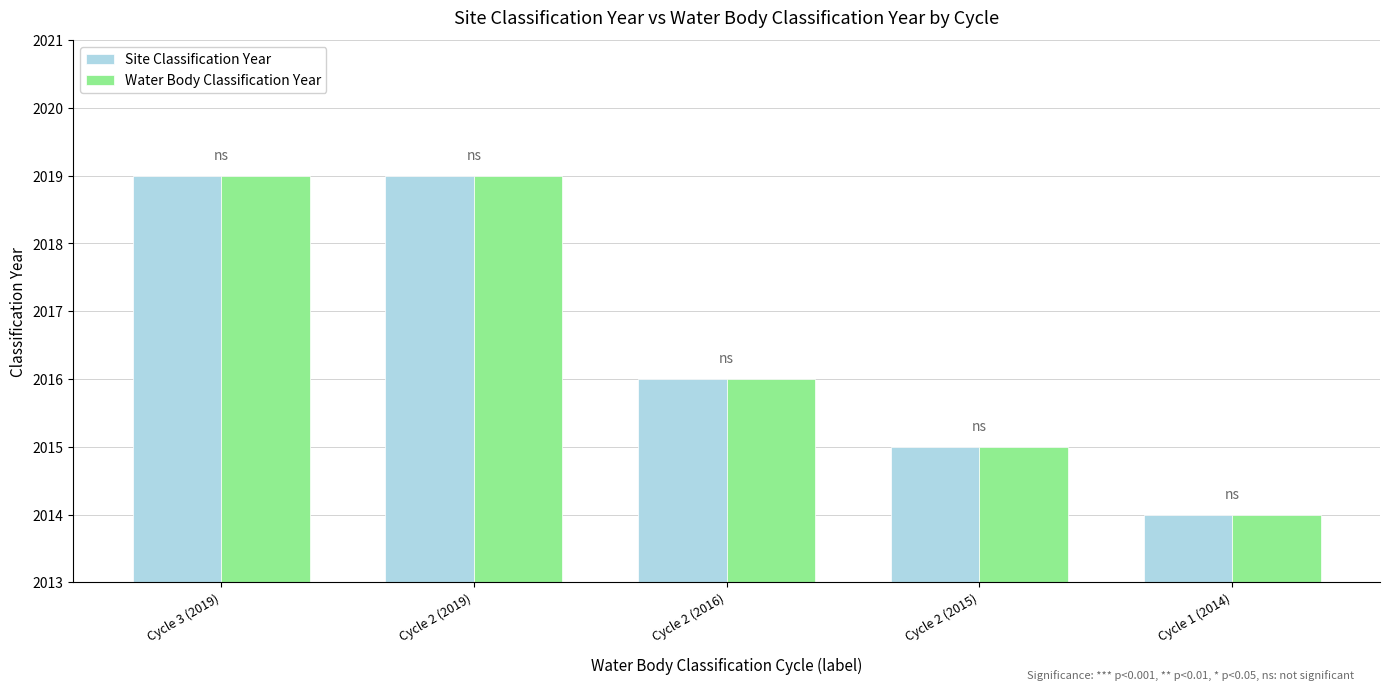

Reading left to right, what are all the values shown in this chart?

Site Classification Year: Cycle 3 (2019)=2019	Cycle 2 (2019)=2019	Cycle 2 (2016)=2016	Cycle 2 (2015)=2015	Cycle 1 (2014)=2014
Water Body Classification Year: Cycle 3 (2019)=2019	Cycle 2 (2019)=2019	Cycle 2 (2016)=2016	Cycle 2 (2015)=2015	Cycle 1 (2014)=2014